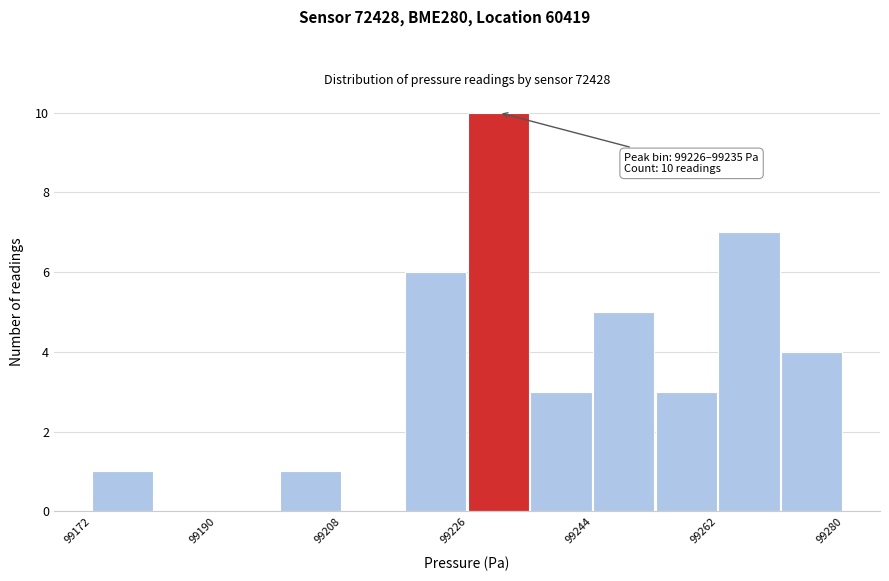

Which range on the x-axis has the tallest bar?

99226 to 99236